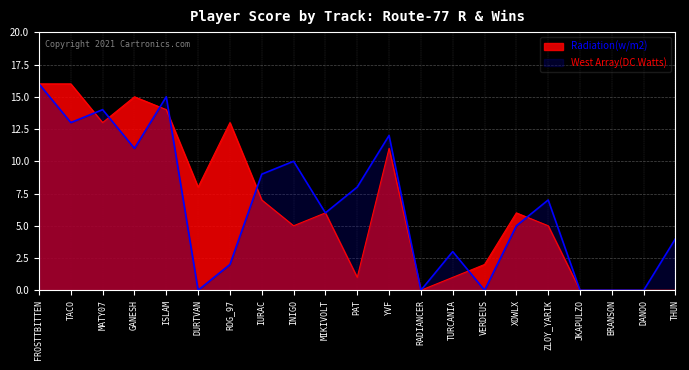

At which category does Radiation(w/m2) reach its first local valley?

MATY07